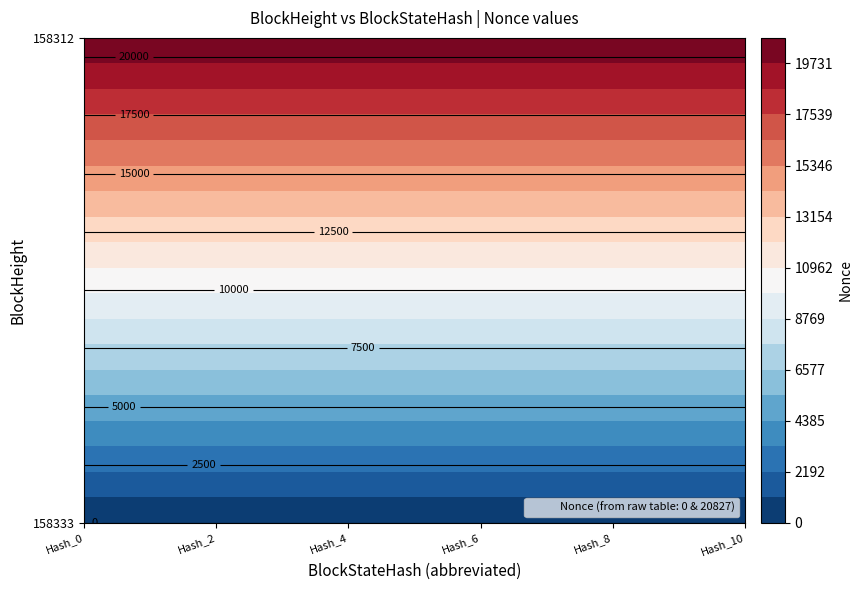

Reading right to left, extract all data points from this chart.

158333: 0	0	0	0	0	0	0	0	0	0	0
158312: 20827	20827	20827	20827	20827	20827	20827	20827	20827	20827	20827